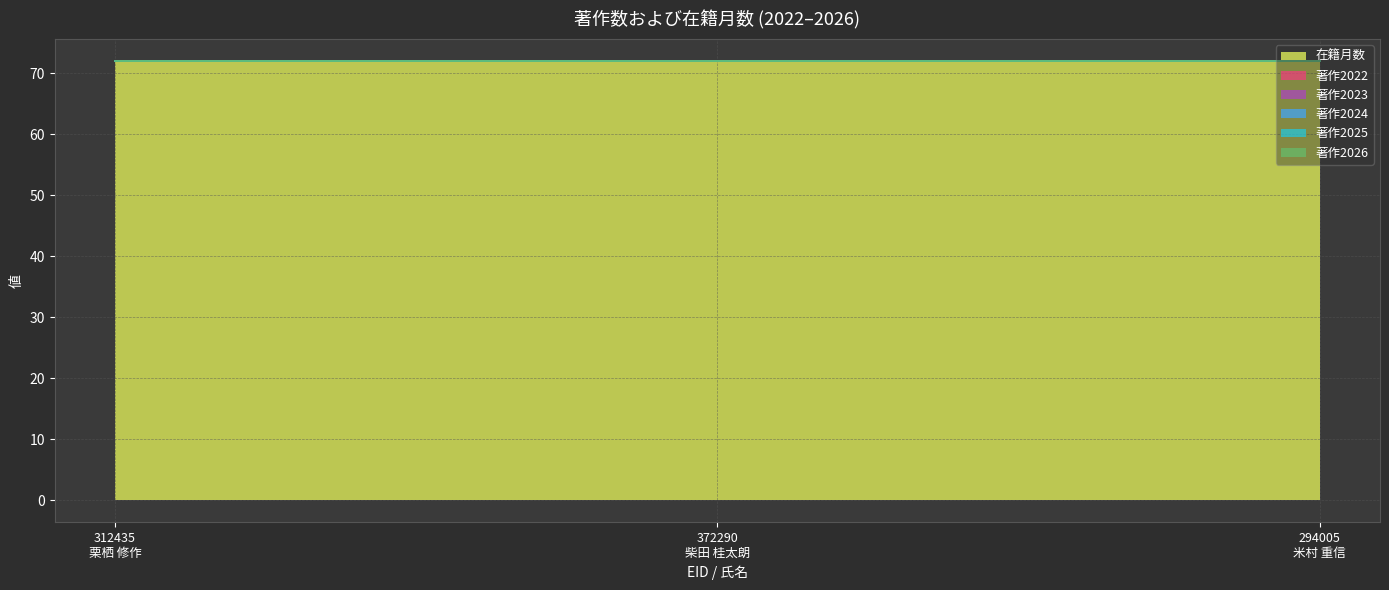

Count the number of categories in the chart.

3